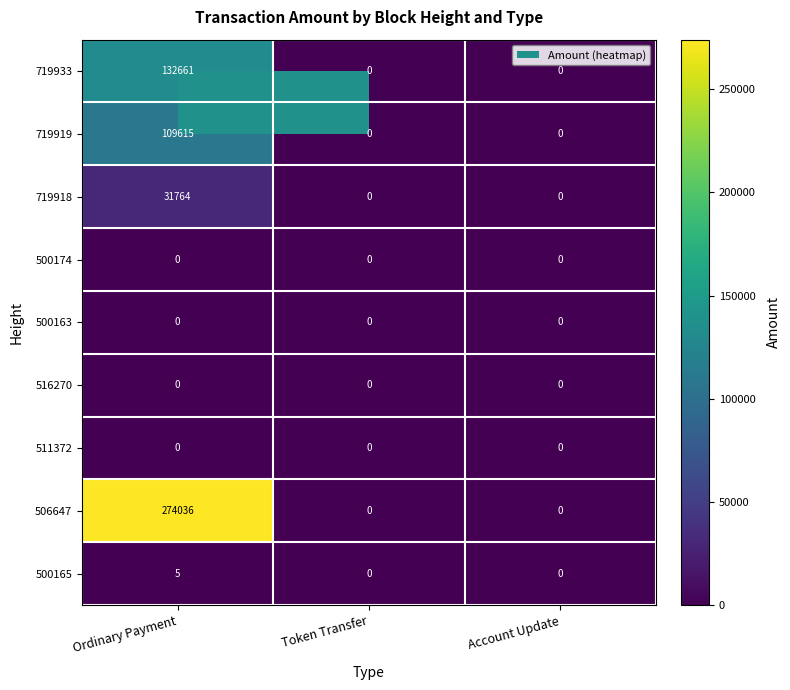

What is the difference between the 719919 values at Ordinary Payment and Token Transfer?

109615